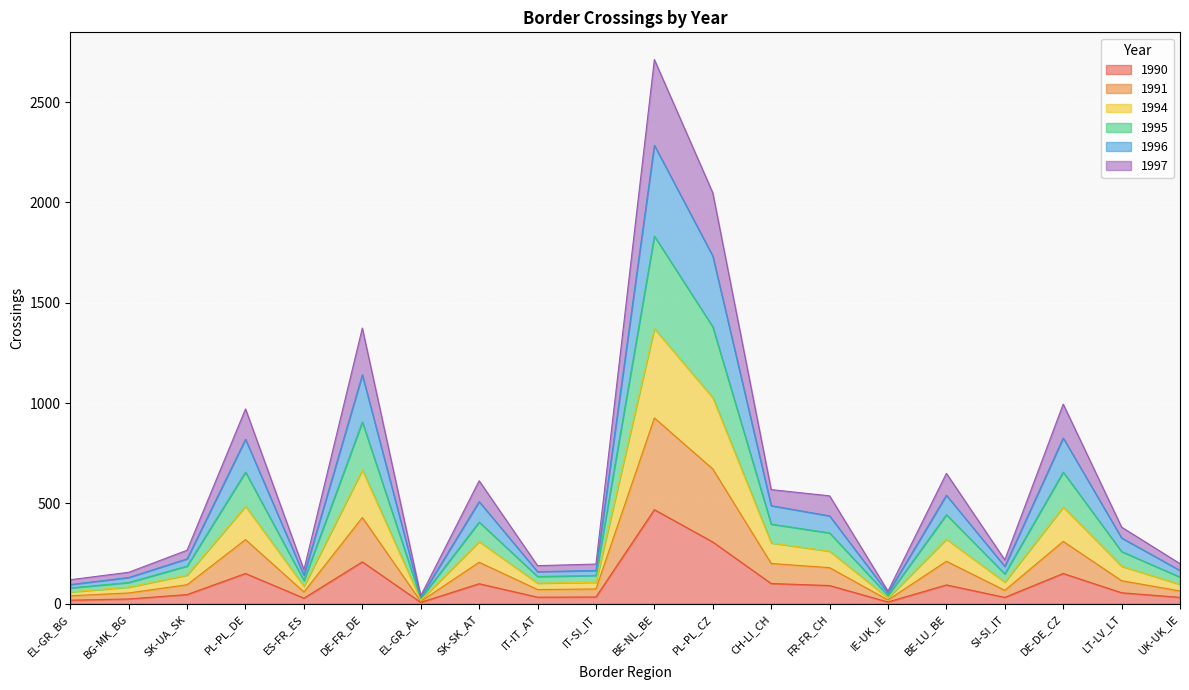

Is it true that 1990 equals 55 at LT-LV_LT?

True